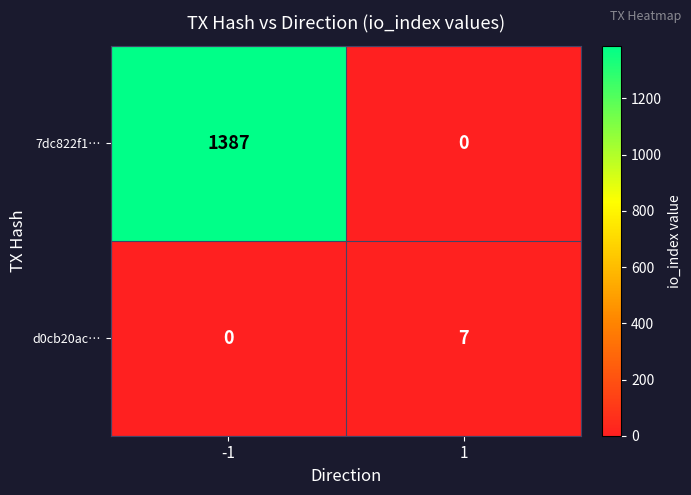

Which series has the largest range (max minus min)?

7dc822f1…